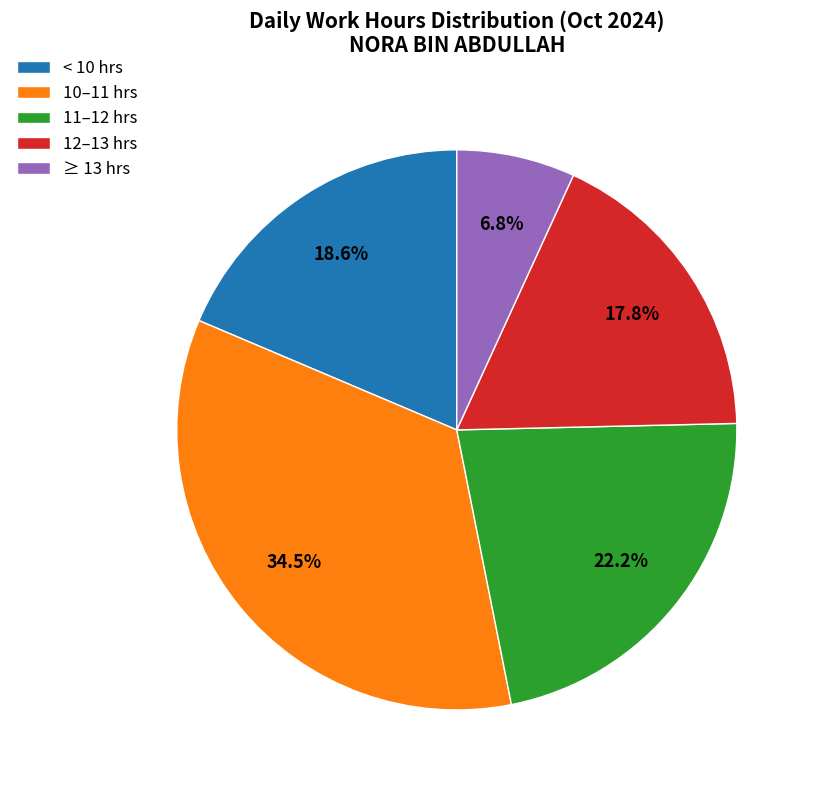

Rank the categories by value from highest to lowest.

10–11 hrs, 11–12 hrs, < 10 hrs, 12–13 hrs, ≥ 13 hrs